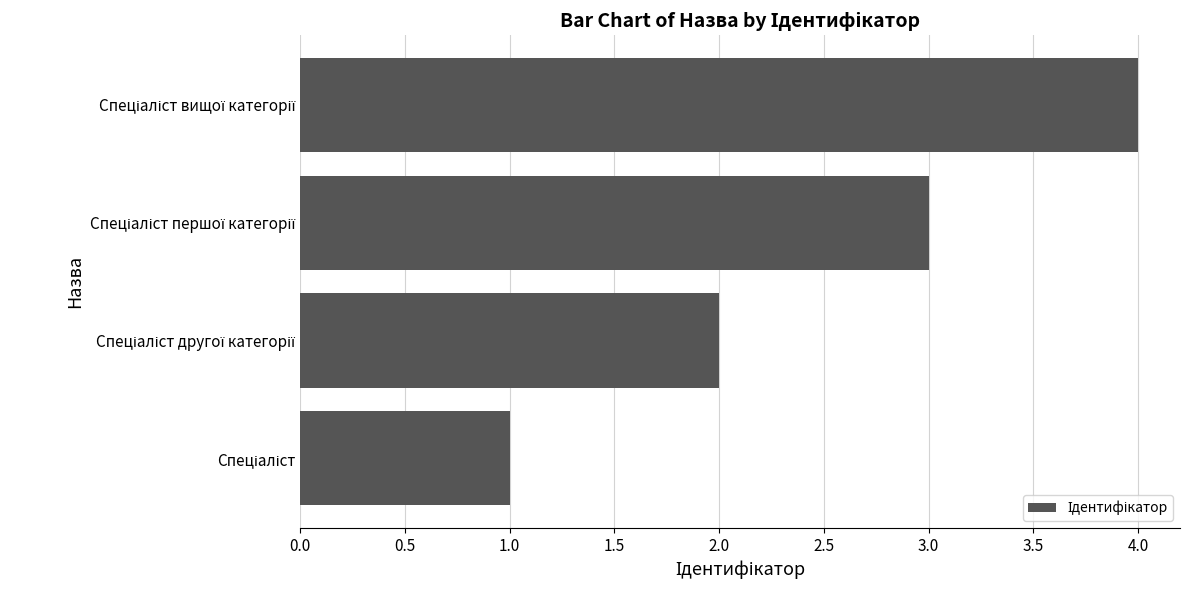

How many values are between 2 and 4?

3